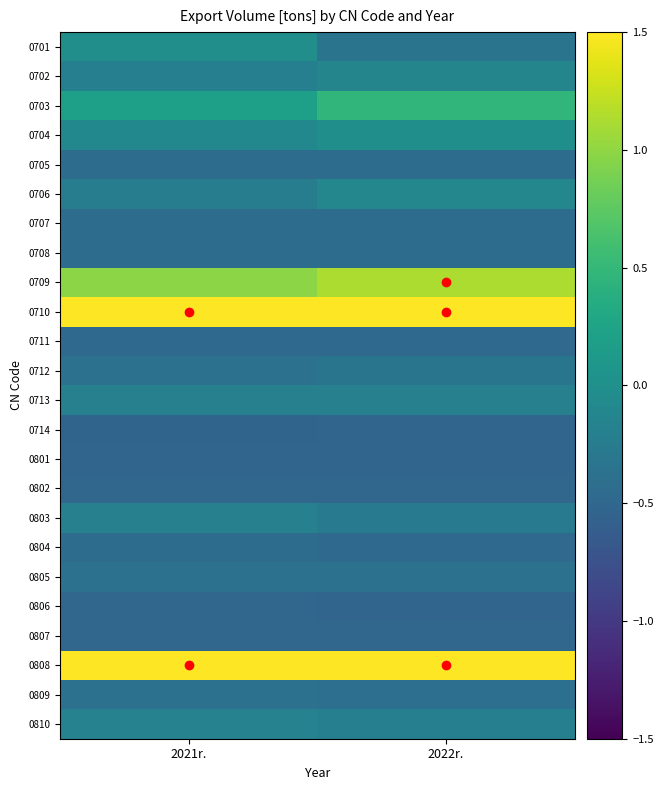

At which category does the chart reach its minimum across all series?

2021r.